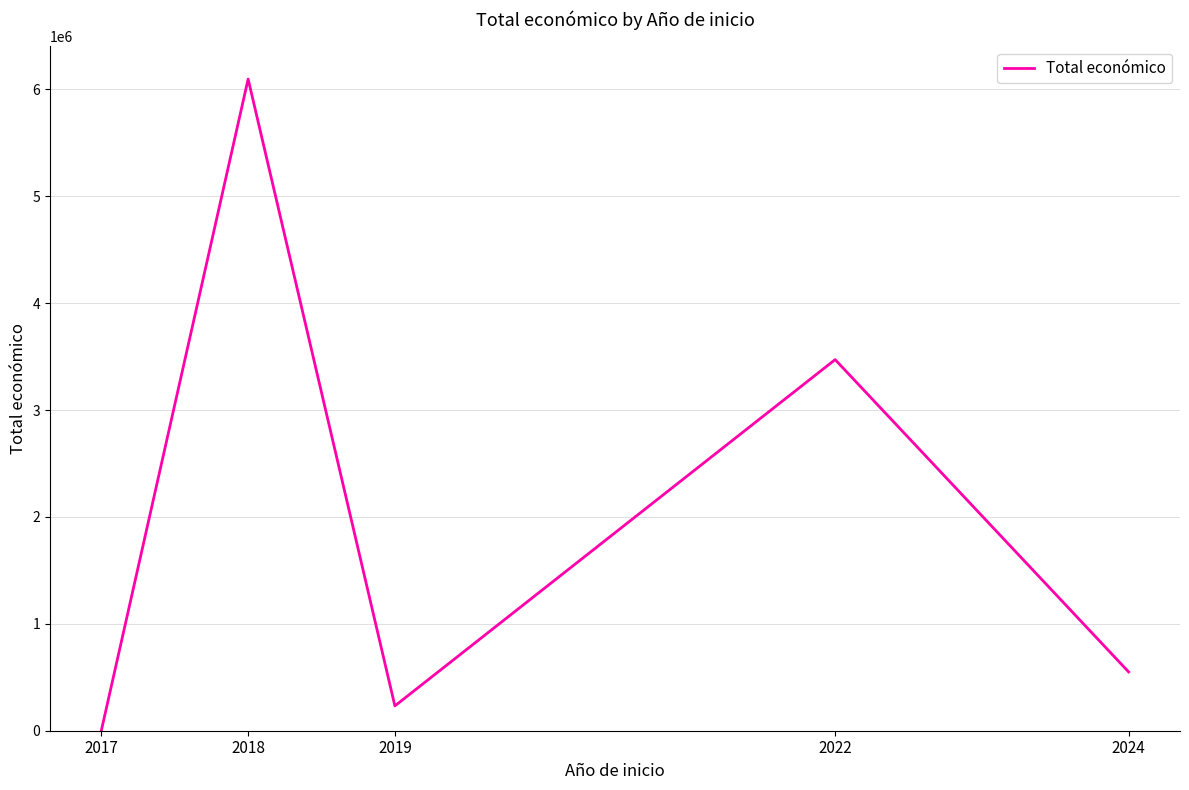

Where does the data first go above 550111?

2018